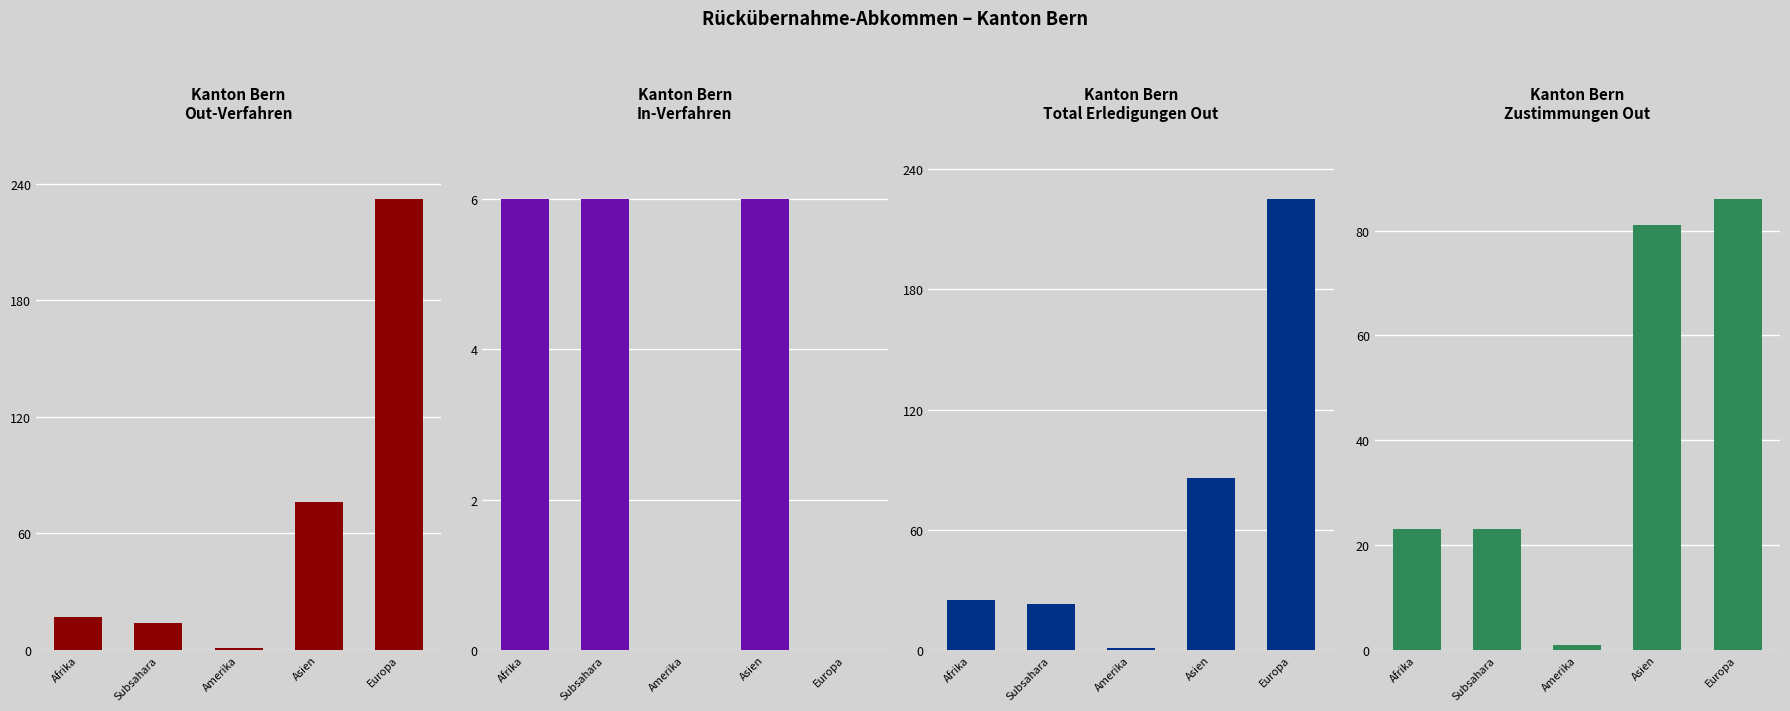

Is it true that In-Verfahren equals 2 at Asien?

False